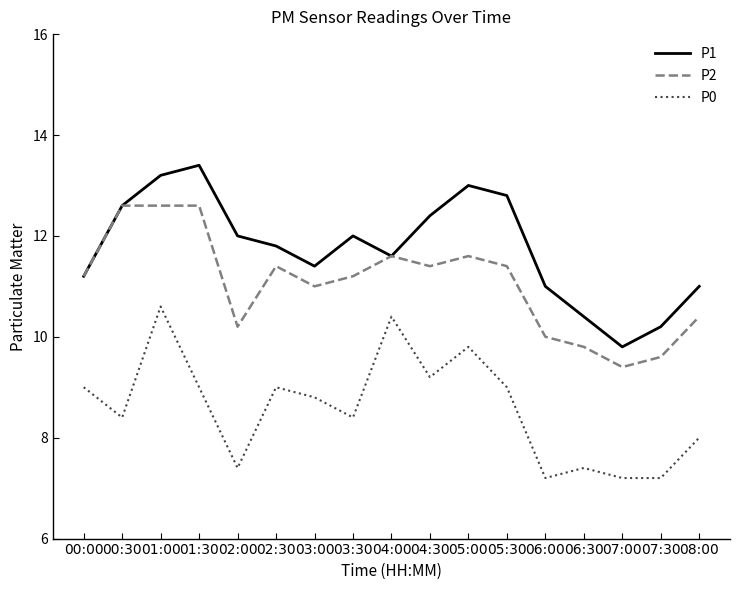

The P1 series shows 19.7 at 04:30. True or false?

False